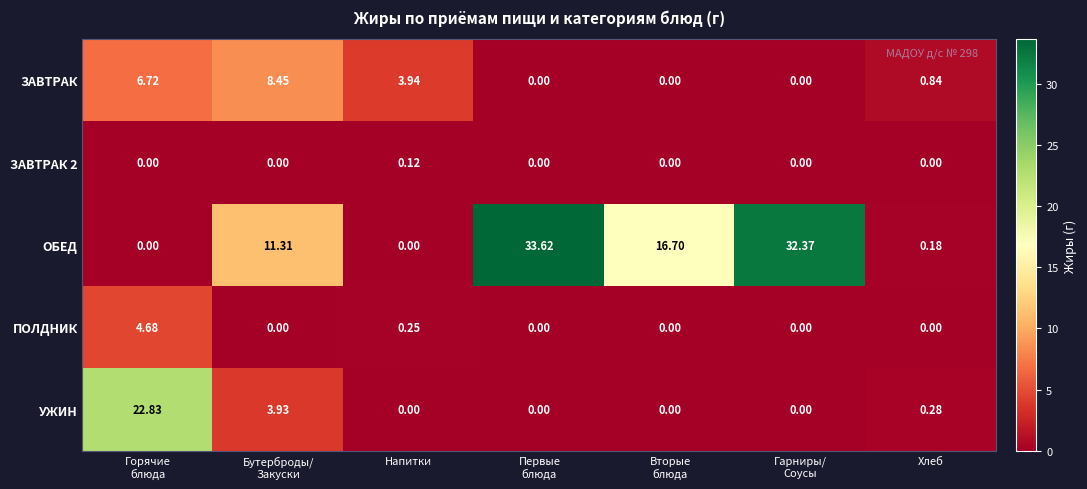

Which series has the largest range (max minus min)?

ОБЕД